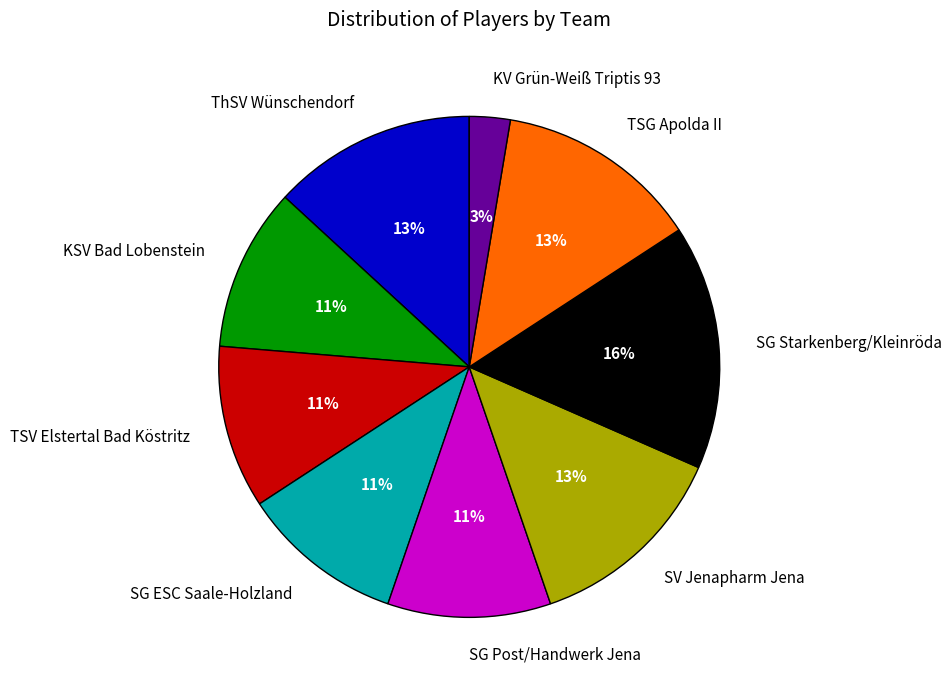

Does any single category account for the majority?

No